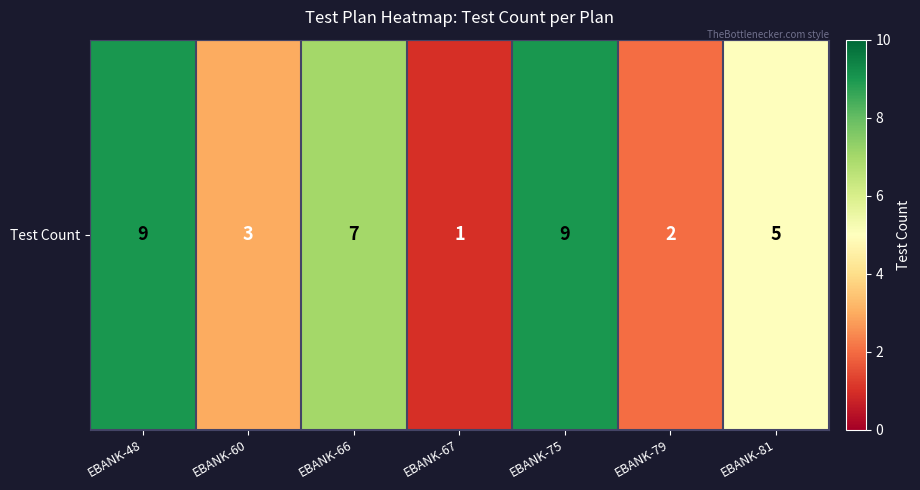

Rank the categories by value from lowest to highest.

EBANK-67, EBANK-79, EBANK-60, EBANK-81, EBANK-66, EBANK-48, EBANK-75